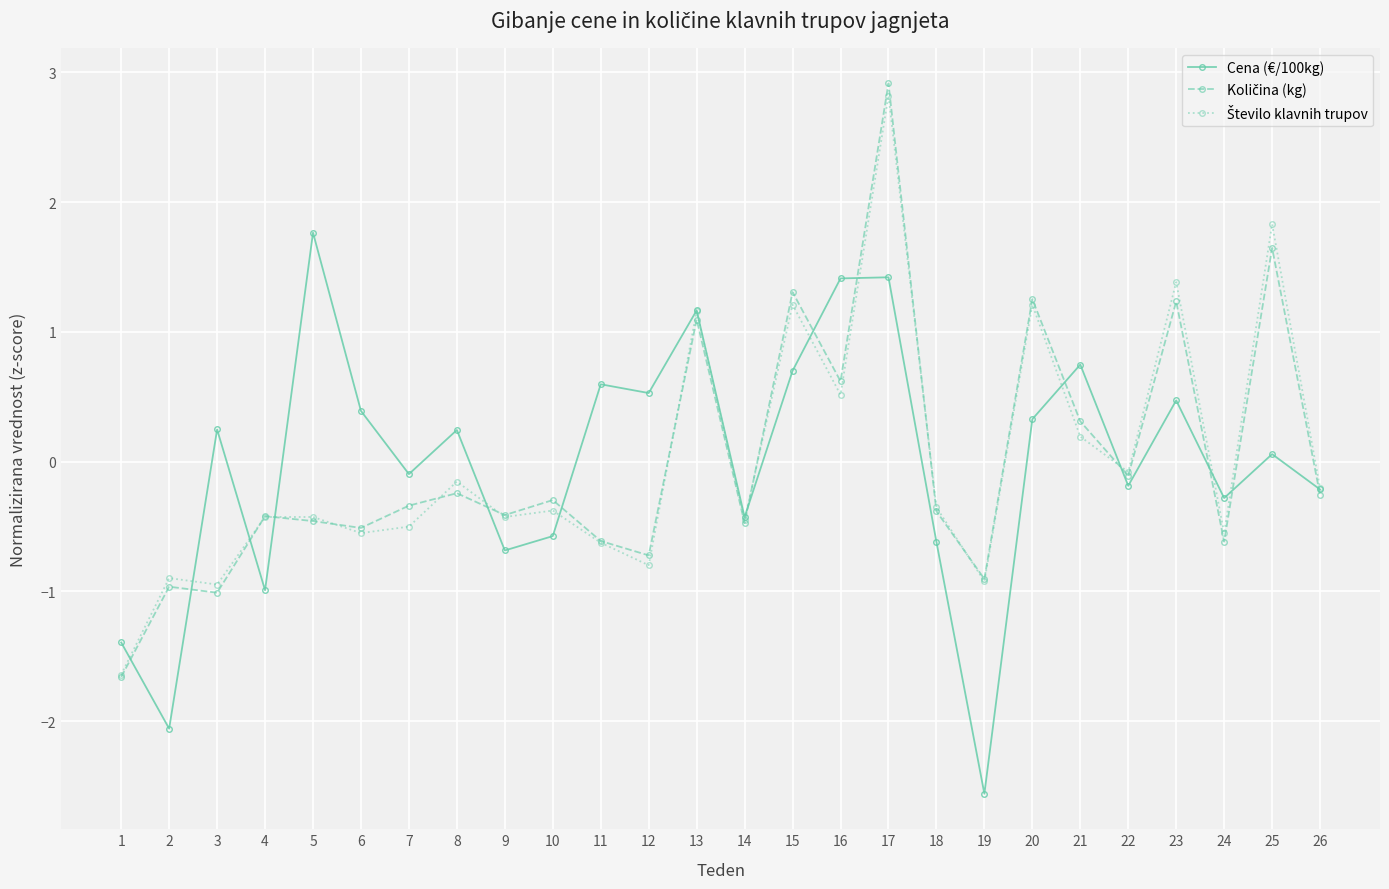

Is it true that Cena (€/100kg) equals 0.2 at 8?

True